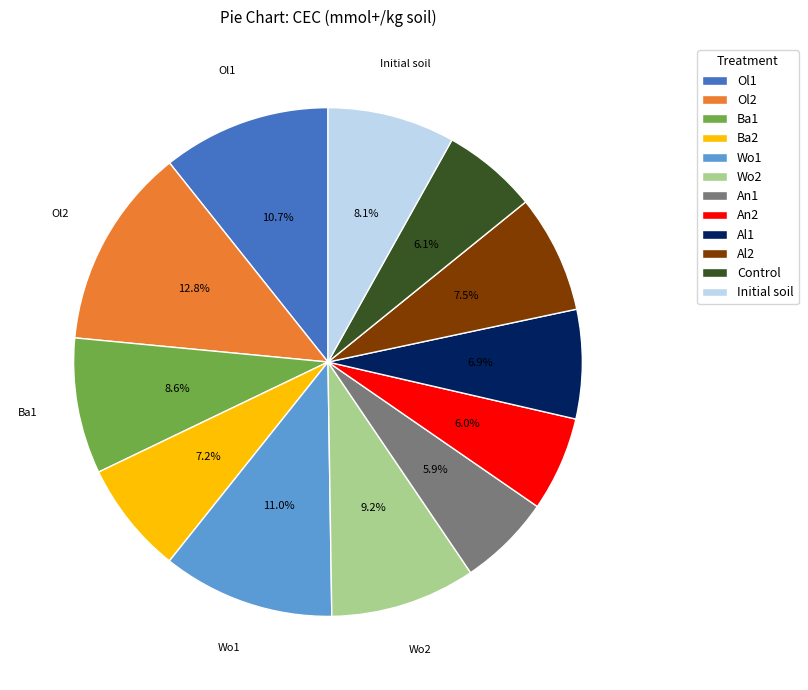

Between Wo1 and An1, which is larger?

Wo1